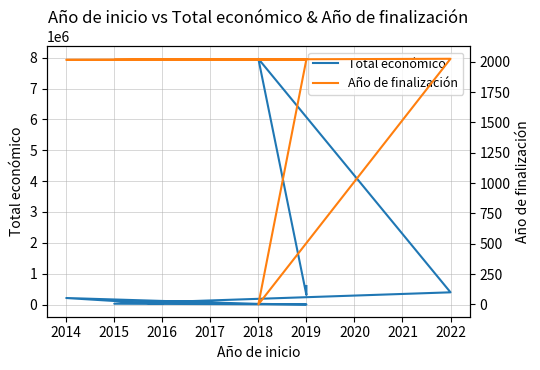

True or false: Total económico has a value of 254133 at 2019.

False